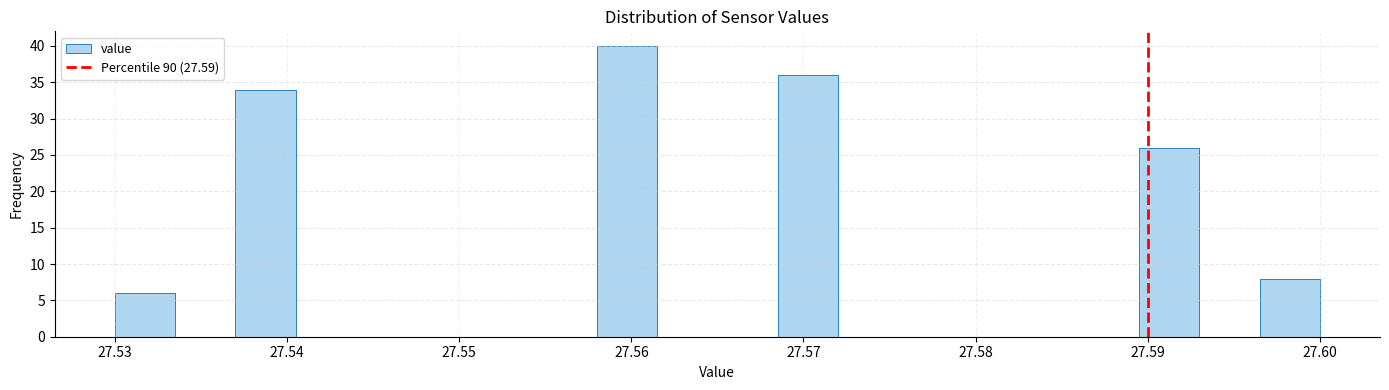

Around what value on the x-axis is the tallest bar? Give the approximate position of its centre, as read against the axis.

27.560